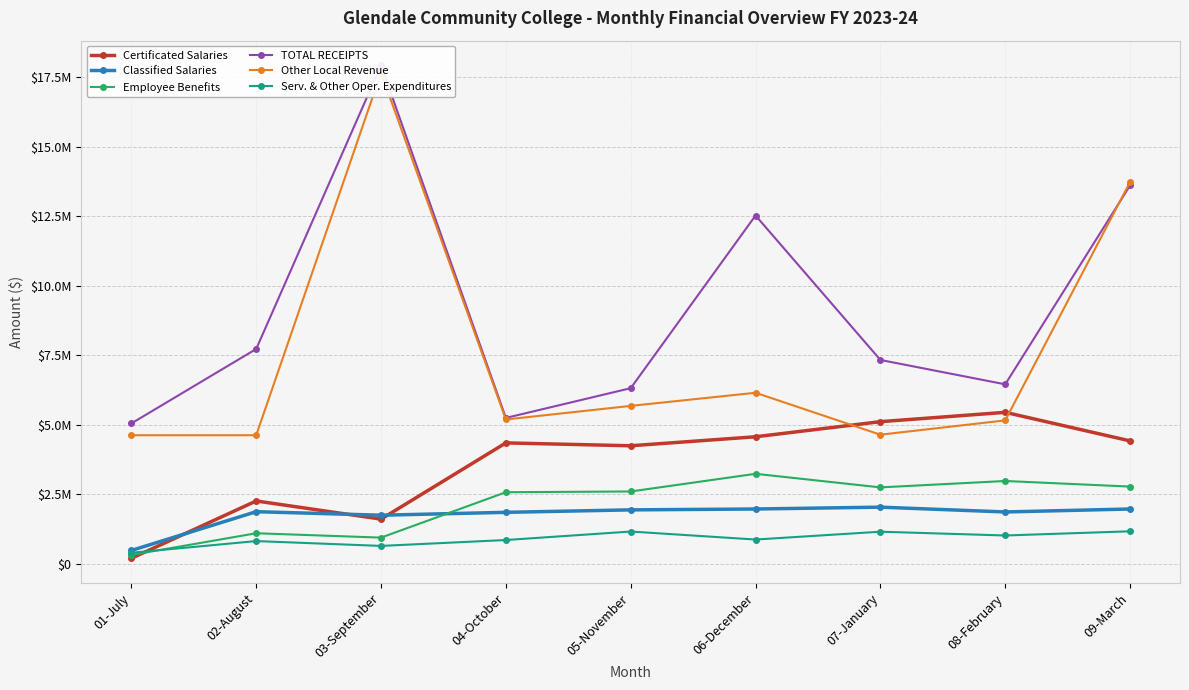

Reading left to right, extract all data points from this chart.

Certificated Salaries: 190078.0	2252338.3	1598857.3	4341634.9	4238406.1	4562212.7	5105334.1	5441569.0	4413860.0
Classified Salaries: 471707.1	1866672.2	1739553.1	1843221.9	1931790.4	1963188.4	2029692.7	1856798.8	1963217.7
Employee Benefits: 309786.6	1090937.6	933433.2	2566584.5	2594100.1	3229447.1	2740787.6	2971056.2	2769508.4
TOTAL RECEIPTS: 5042113.2	7720882.7	17927145.9	5240232.2	6310107.8	12523191.0	7325898.5	6449125.2	13604559.4
Other Local Revenue: 4617346.0	4617345.0	17659330.2	5184138.7	5673309.0	6145235.3	4636551.8	5151672.0	13727561.7
Serv. & Other Oper. Expenditures: 388197.0	809215.6	635019.2	847018.7	1152480.7	864429.9	1146246.8	1010090.3	1160830.6